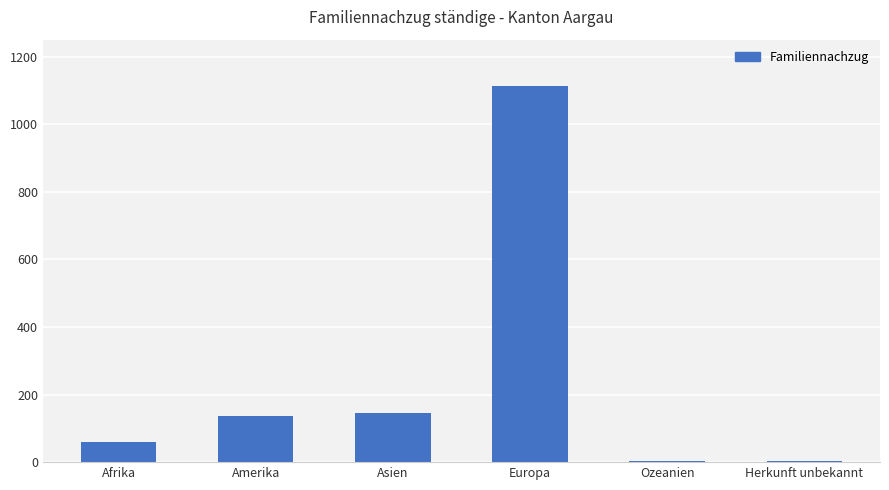

Are the bars horizontal?

No